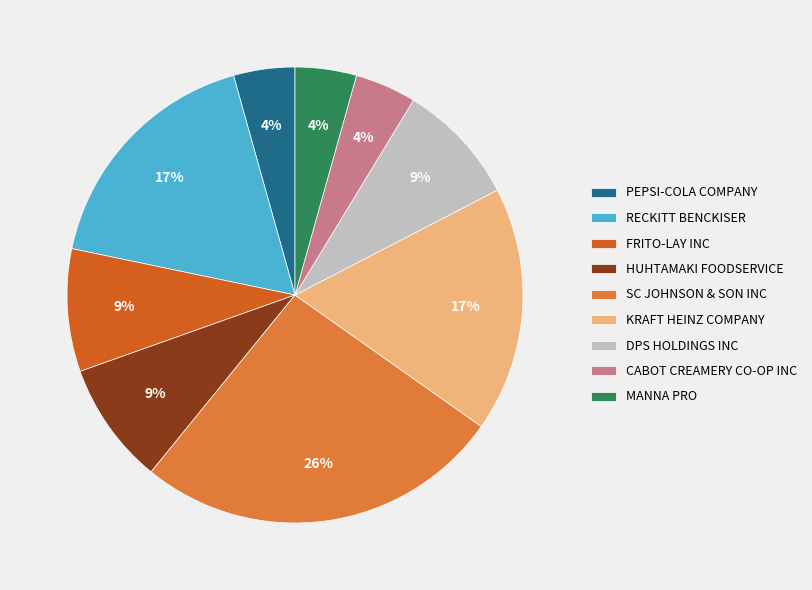

Which has a higher value, CABOT CREAMERY CO-OP INC or DPS HOLDINGS INC?

DPS HOLDINGS INC